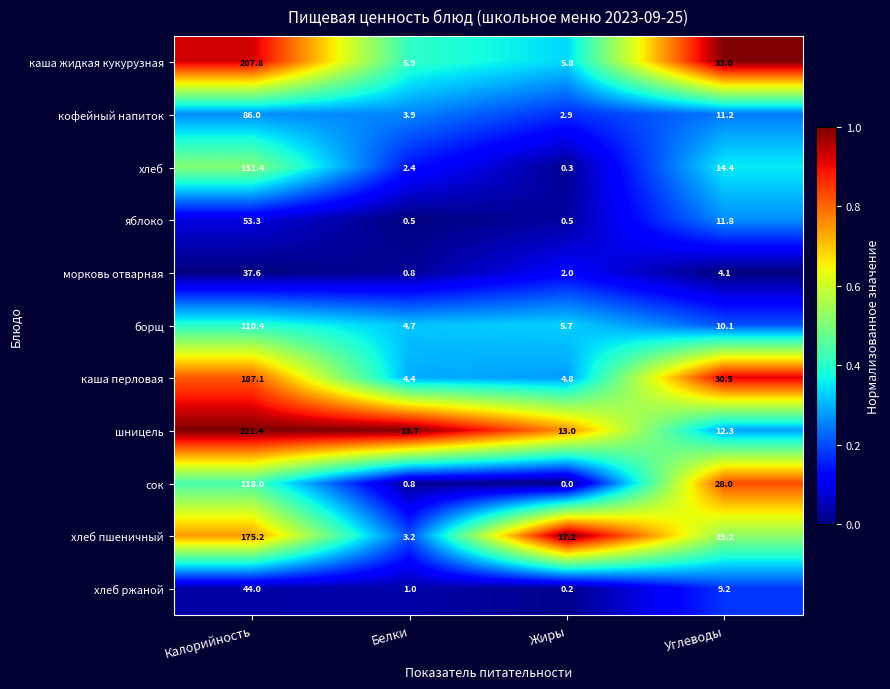

At which label does каша перловая first exceed 30?

Калорийность